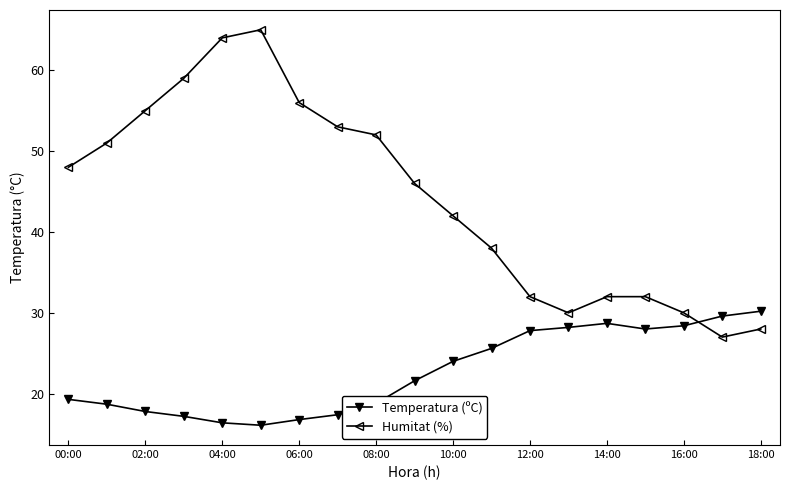

What is the minimum value shown in the chart?

16.1